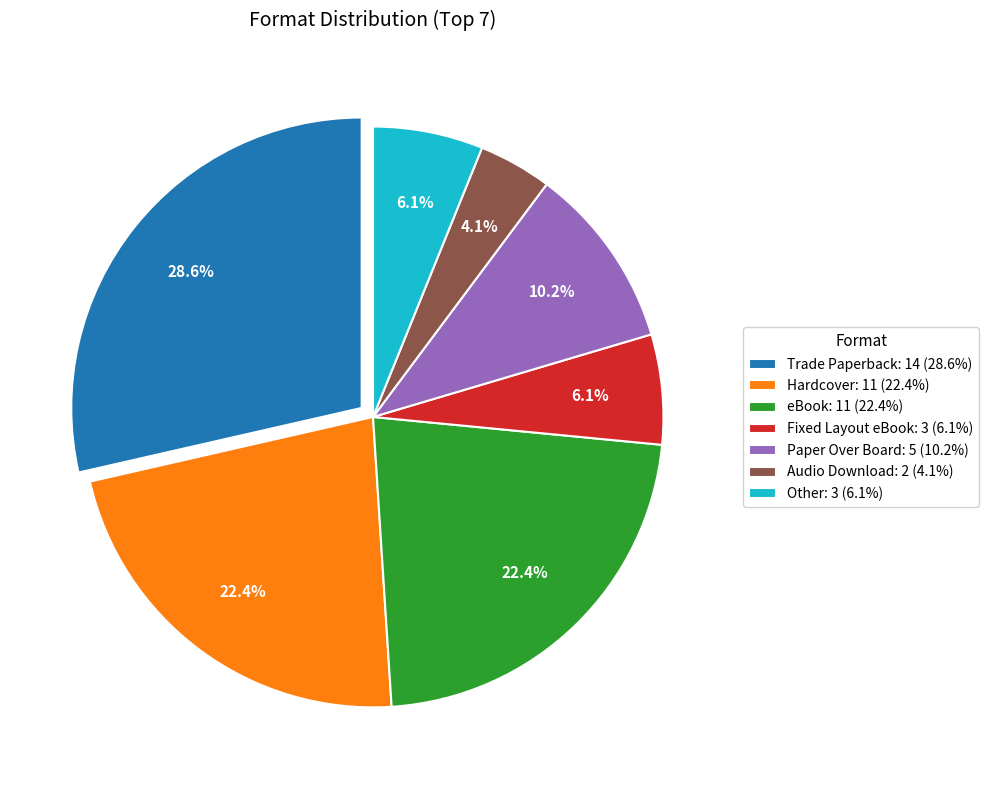

What percentage is the Audio Download slice, to the nearest percent?

4%